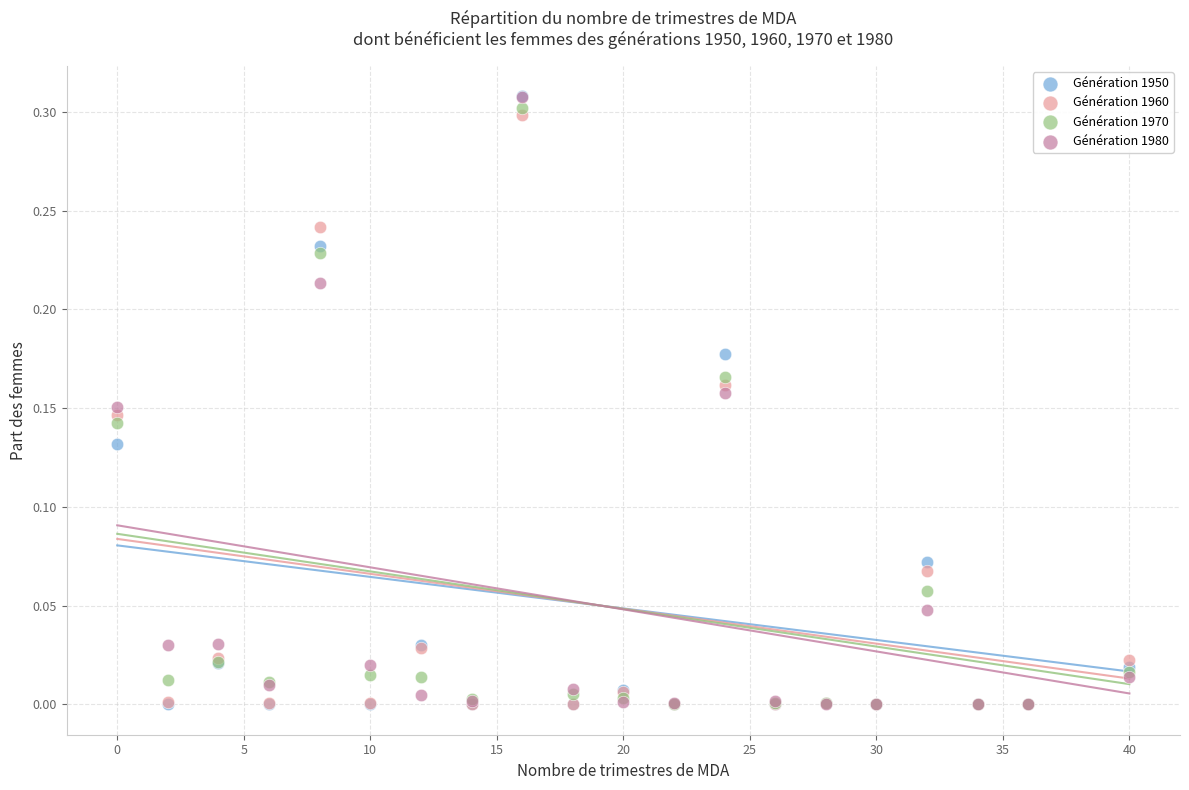

What are all the series names shown in the legend?

Génération 1950, Génération 1960, Génération 1970, Génération 1980